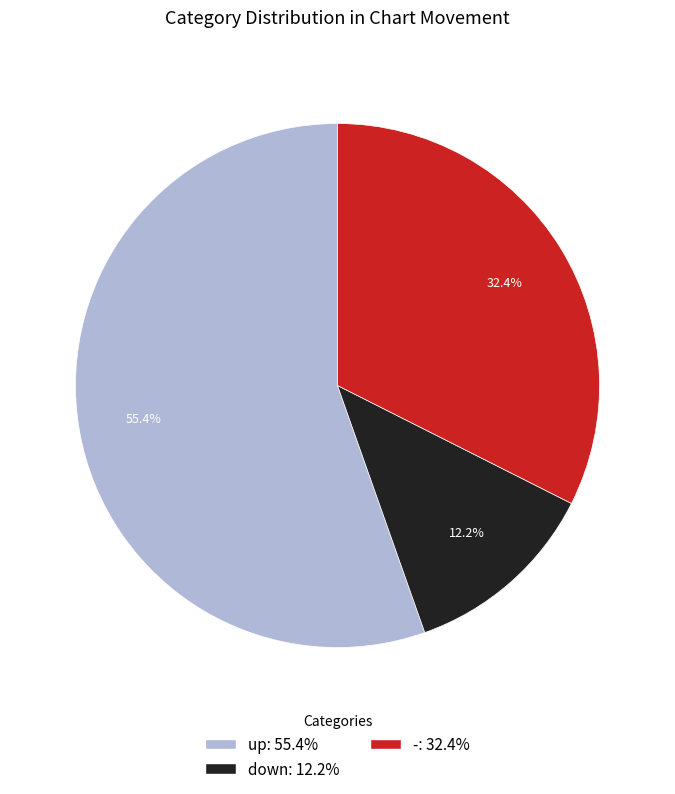

Which category has the biggest portion of the pie?

up